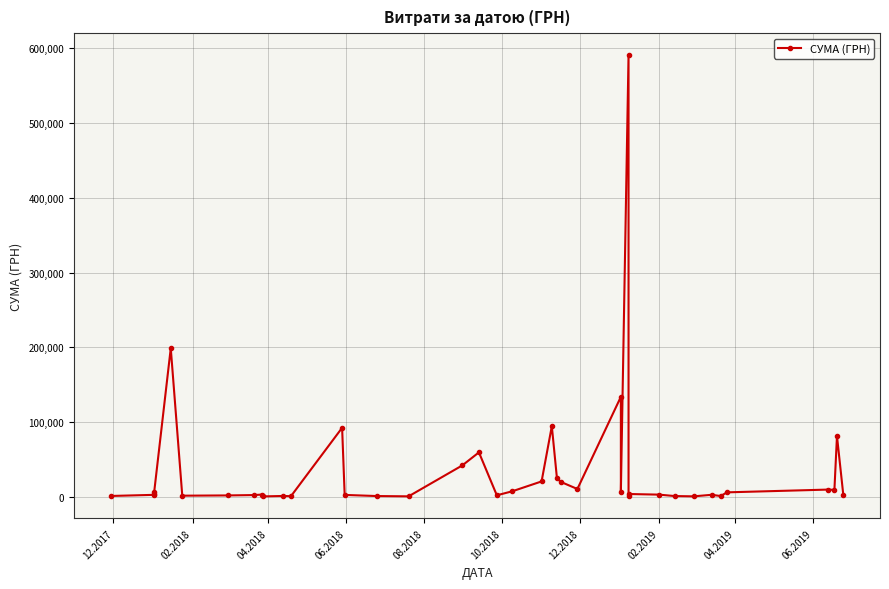

How many points are higher than both their immediate neighbors (excluding endpoints)?

12